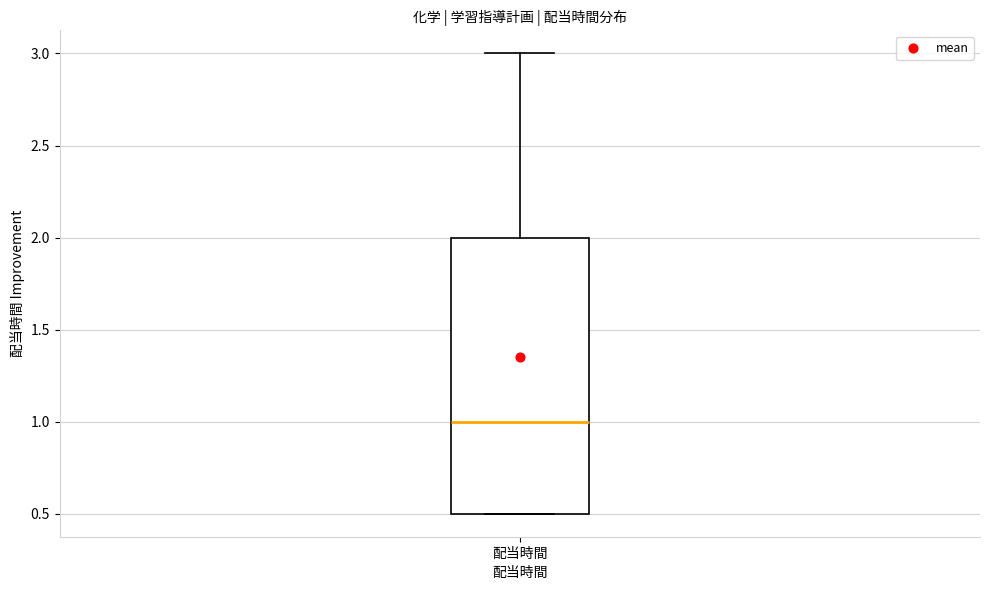

Where does the upper whisker of the box for 配当時間 end on the y-axis? The values are not printed on the chart, so give them approximately, as read against the axis.

3.0